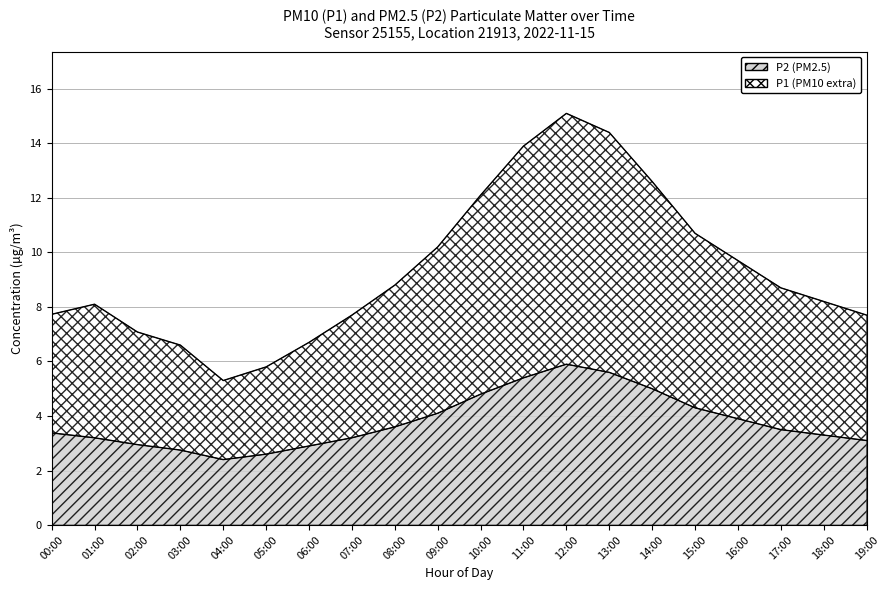

What is the difference between the highest and lowest values at 18:00?

4.9